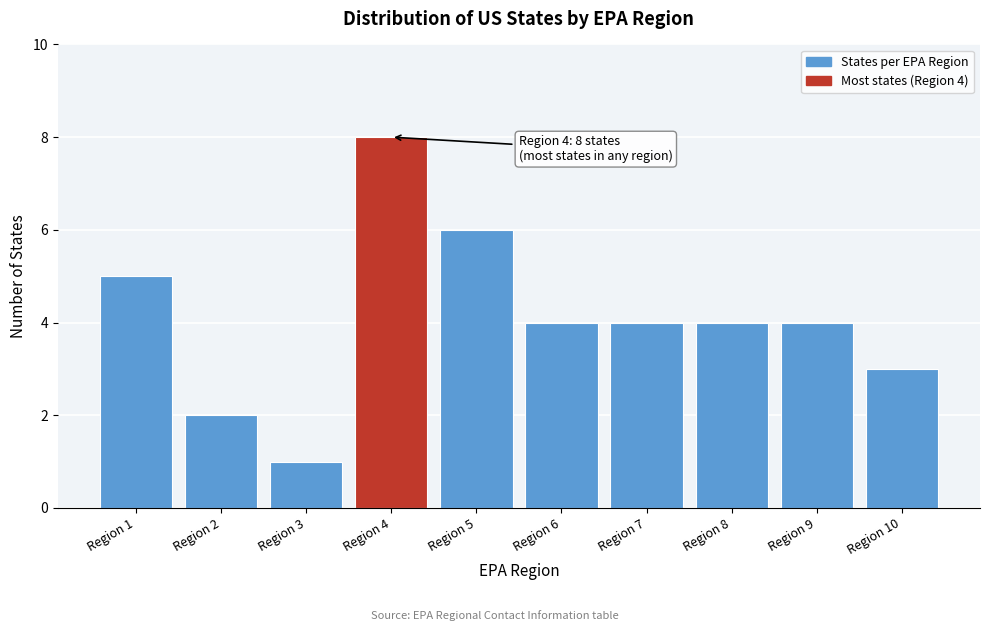

Reading left to right, list all the values displayed in this chart.

Region 1=5	Region 2=2	Region 3=1	Region 4=8	Region 5=6	Region 6=4	Region 7=4	Region 8=4	Region 9=4	Region 10=3